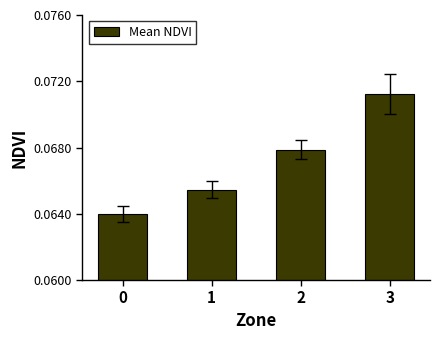

Rank the categories by value from lowest to highest.

0, 1, 2, 3